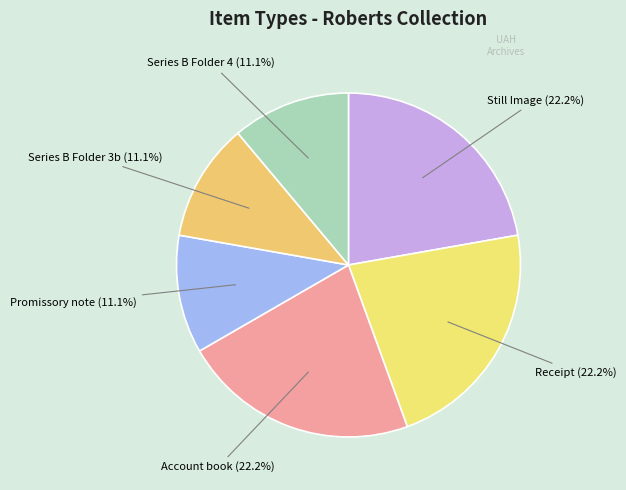

Is the sum of Receipt and Series B Folder 3b greater than half?

No